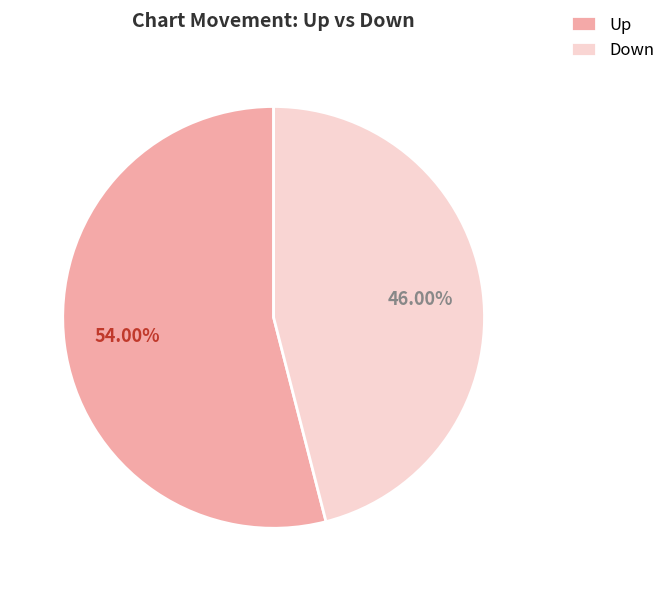

Which category has the biggest portion of the pie?

Up